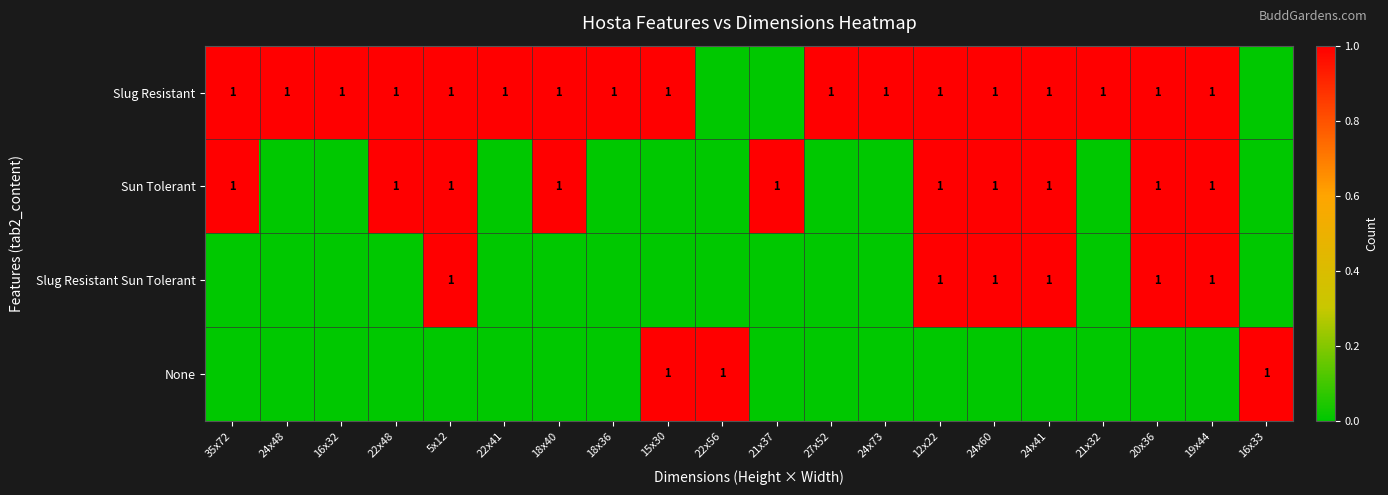

How many None values are between 0 and 1?

20